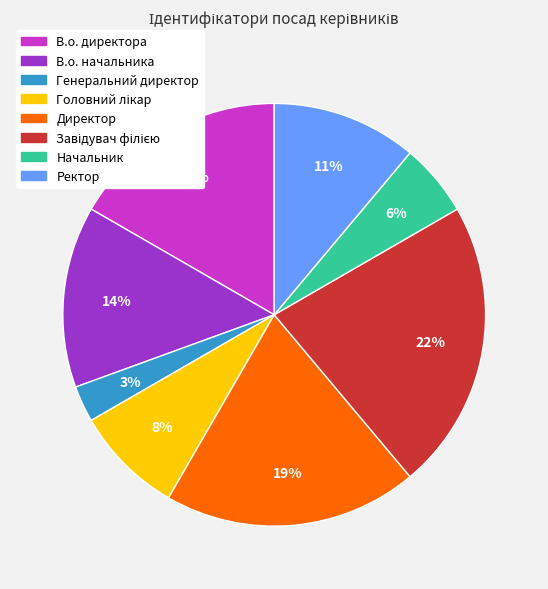

To the nearest percent, what is the combined percentage of Начальник and Директор?

25%